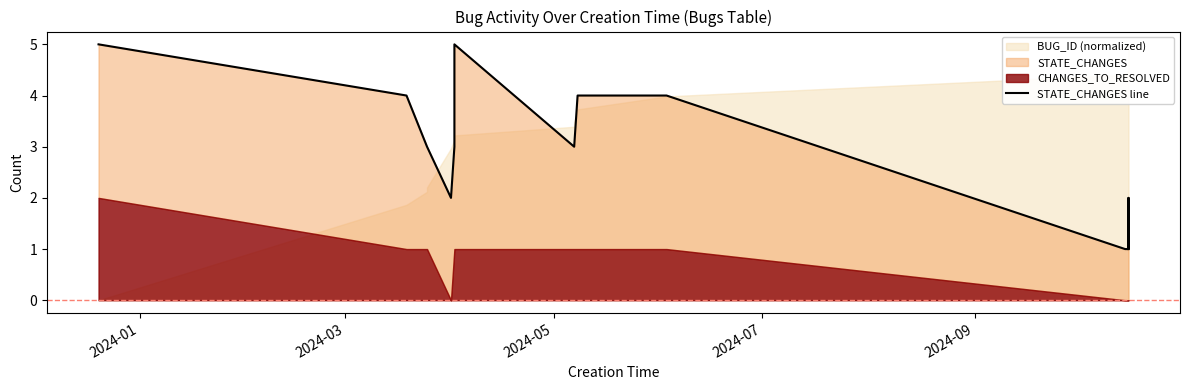

What is the sum of all values?

49